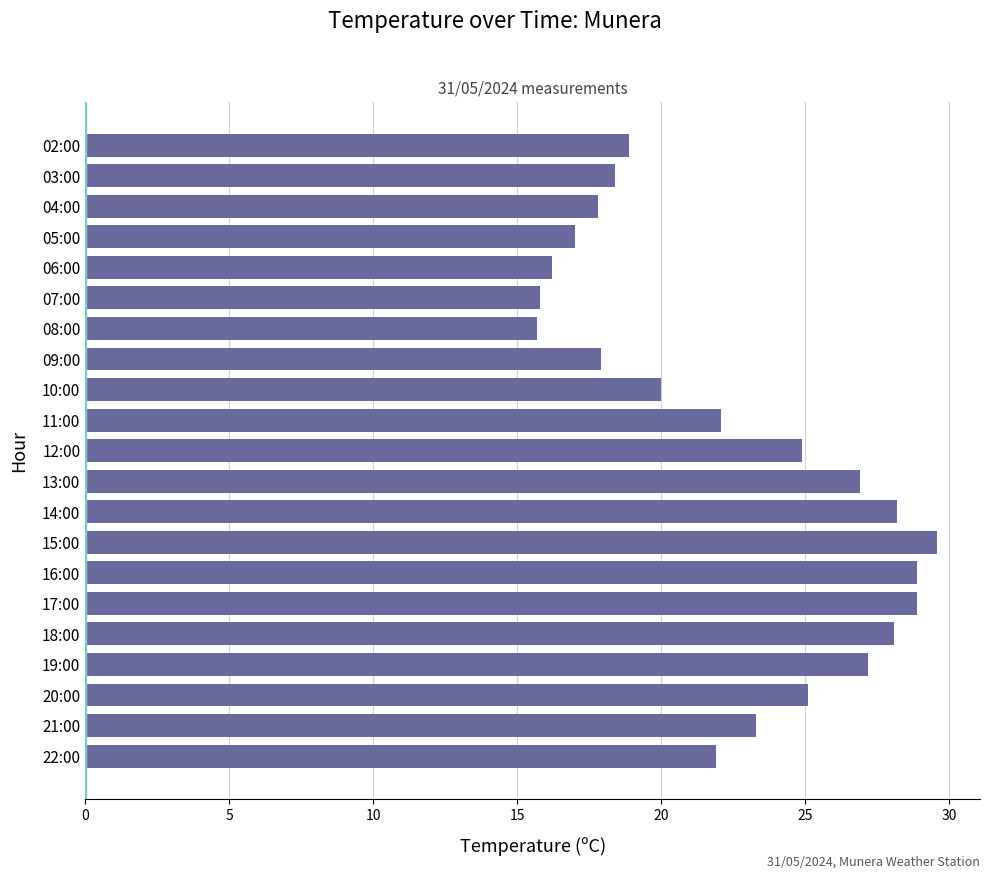

How many bars are there in total?

21